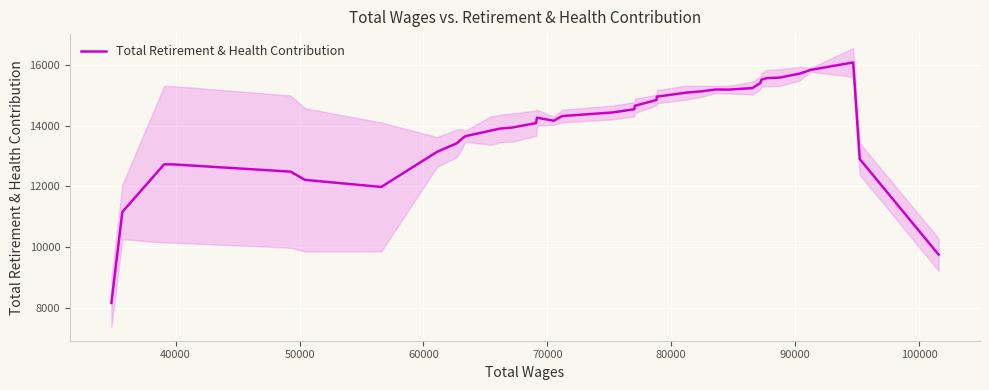

How many distinct data groups are displayed?

1